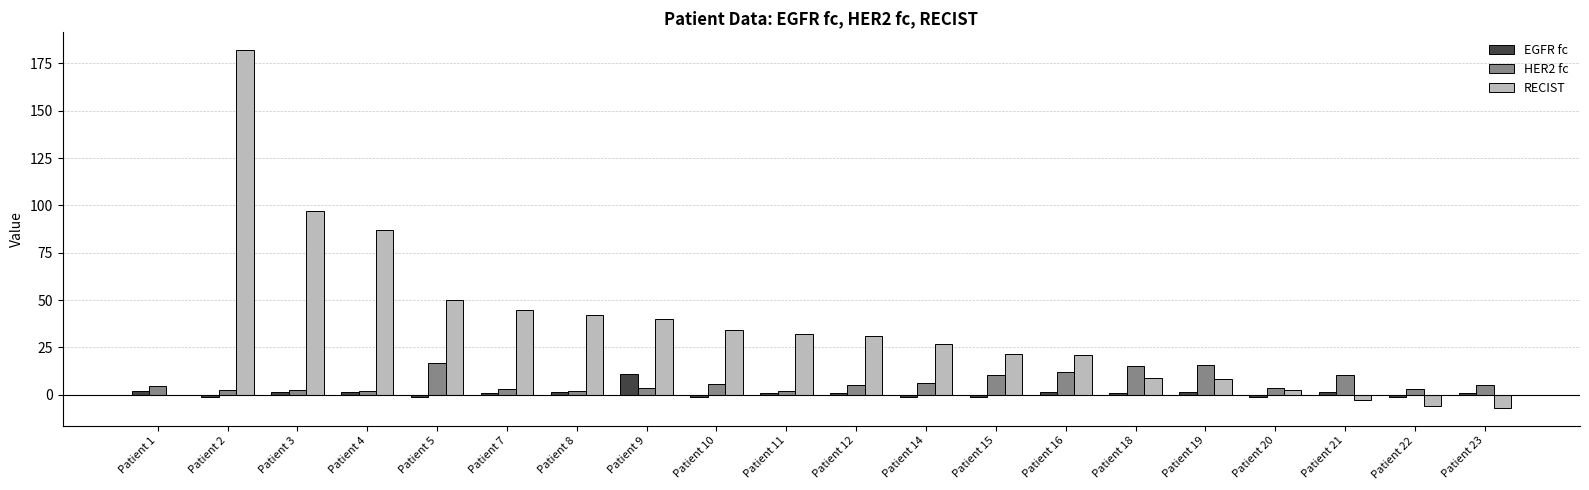

What is the greatest value displayed?

182.0